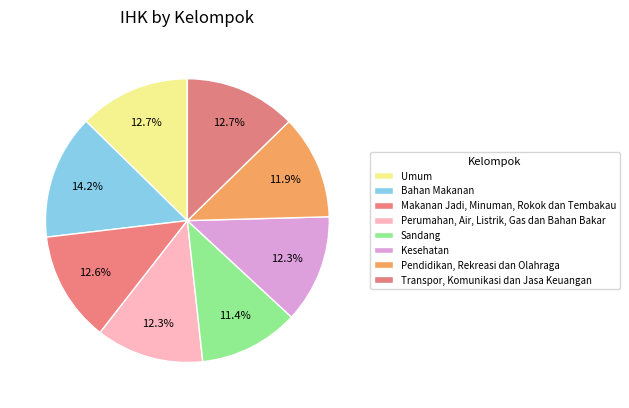

How many slices are in this pie chart?

8